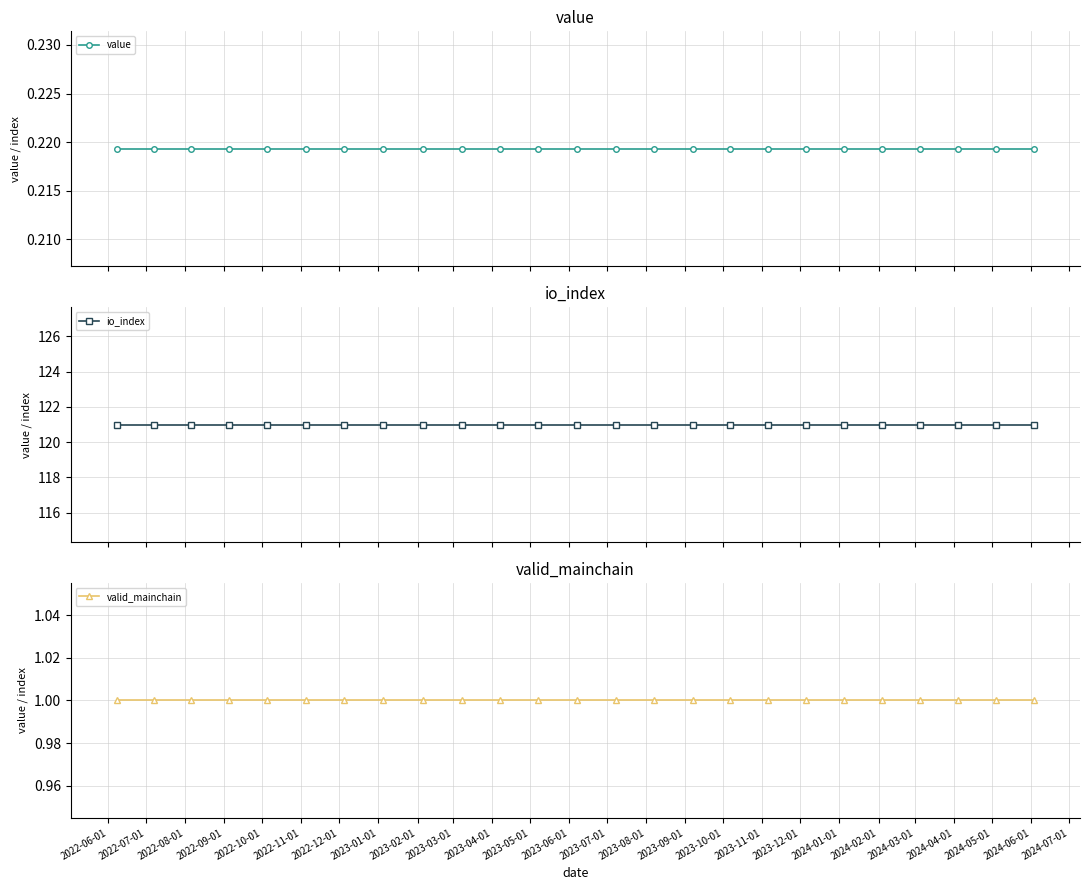

Reading right to left, what are all the values shown in this chart?

value: 0.2	0.2	0.2	0.2	0.2	0.2	0.2	0.2	0.2	0.2	0.2	0.2	0.2	0.2	0.2	0.2	0.2	0.2	0.2	0.2	0.2	0.2	0.2	0.2	0.2
io_index: 121.0	121.0	121.0	121.0	121.0	121.0	121.0	121.0	121.0	121.0	121.0	121.0	121.0	121.0	121.0	121.0	121.0	121.0	121.0	121.0	121.0	121.0	121.0	121.0	121.0
valid_mainchain: 1.0	1.0	1.0	1.0	1.0	1.0	1.0	1.0	1.0	1.0	1.0	1.0	1.0	1.0	1.0	1.0	1.0	1.0	1.0	1.0	1.0	1.0	1.0	1.0	1.0